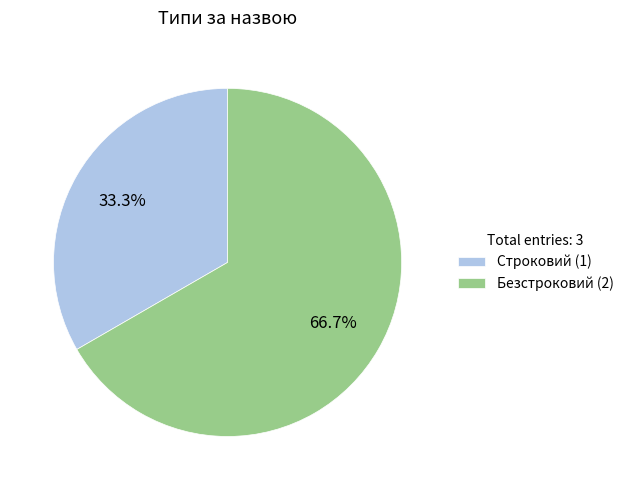

How many segments does this pie chart have?

2